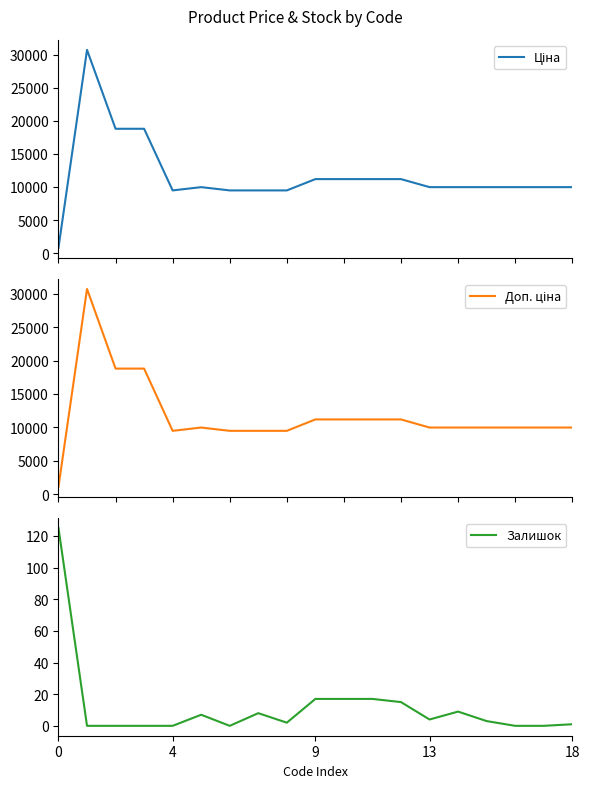

Reading right to left, list all the values displayed in this chart.

Ціна: 9975.0	9975.0	9975.0	9975.0	9975.0	9975.0	11188.2	11188.2	11188.2	11188.2	9480.1	9480.1	9480.1	9975.0	9480.1	18796.8	18796.8	30717.1	818.5
Доп. ціна: 9975.0	9975.0	9975.0	9975.0	9975.0	9975.0	11188.2	11188.2	11188.2	11188.2	9480.1	9480.1	9480.1	9975.0	9480.1	18796.8	18796.8	30717.1	1109.2
Залишок: 1.0	0.0	0.0	3.0	9.0	4.0	15.0	17.0	17.0	17.0	2.0	8.0	0.0	7.0	0.0	0.0	0.0	0.0	125.0